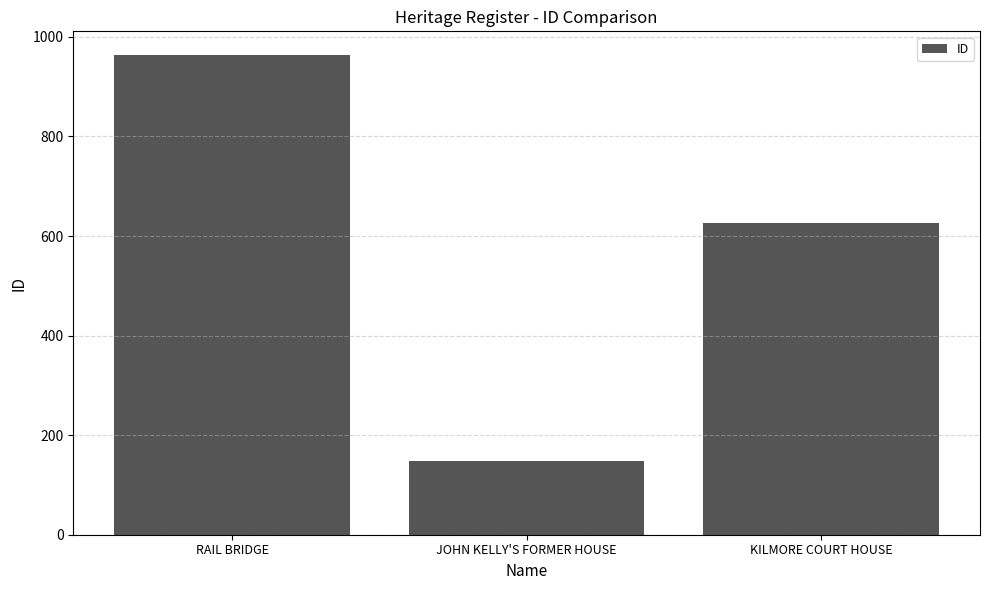

Rank the categories by value from lowest to highest.

JOHN KELLY'S FORMER HOUSE, KILMORE COURT HOUSE, RAIL BRIDGE